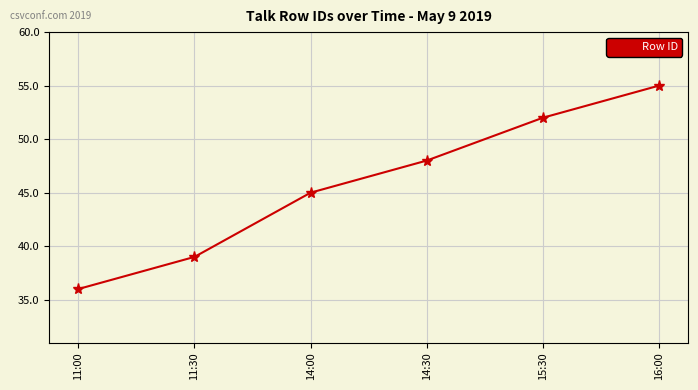

Reading left to right, extract all data points from this chart.

36	39	45	48	52	55